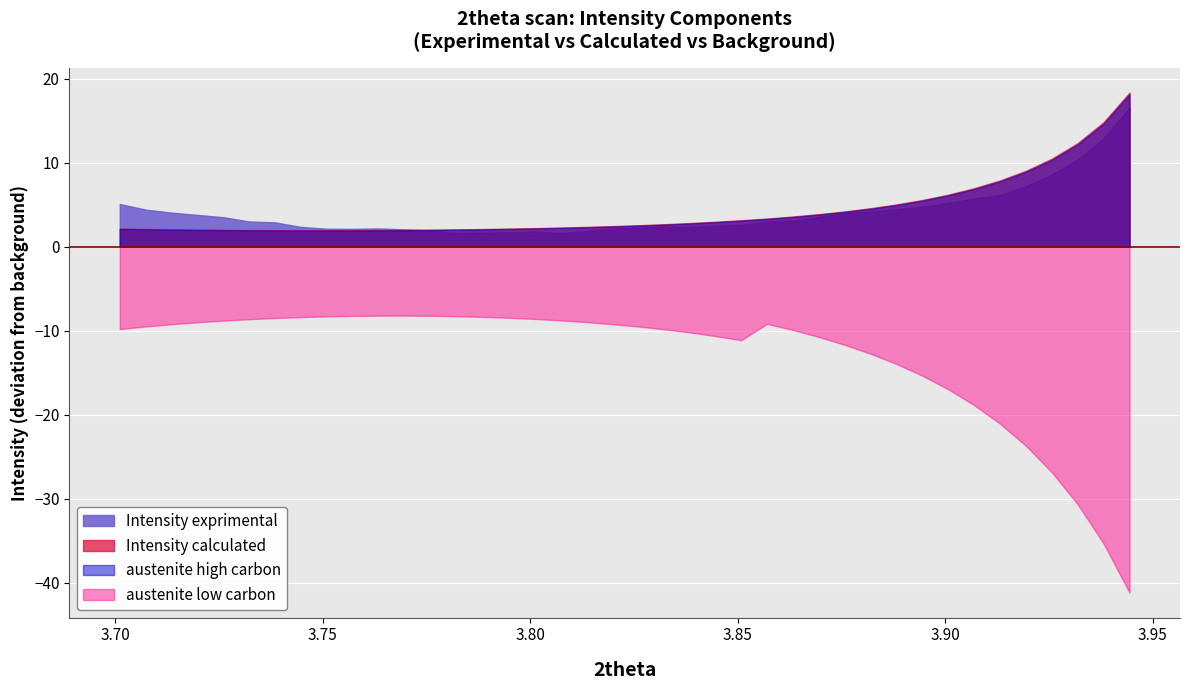

In Intensity exprimental, how many points are higher than both neighbors (excluding endpoints)?

2